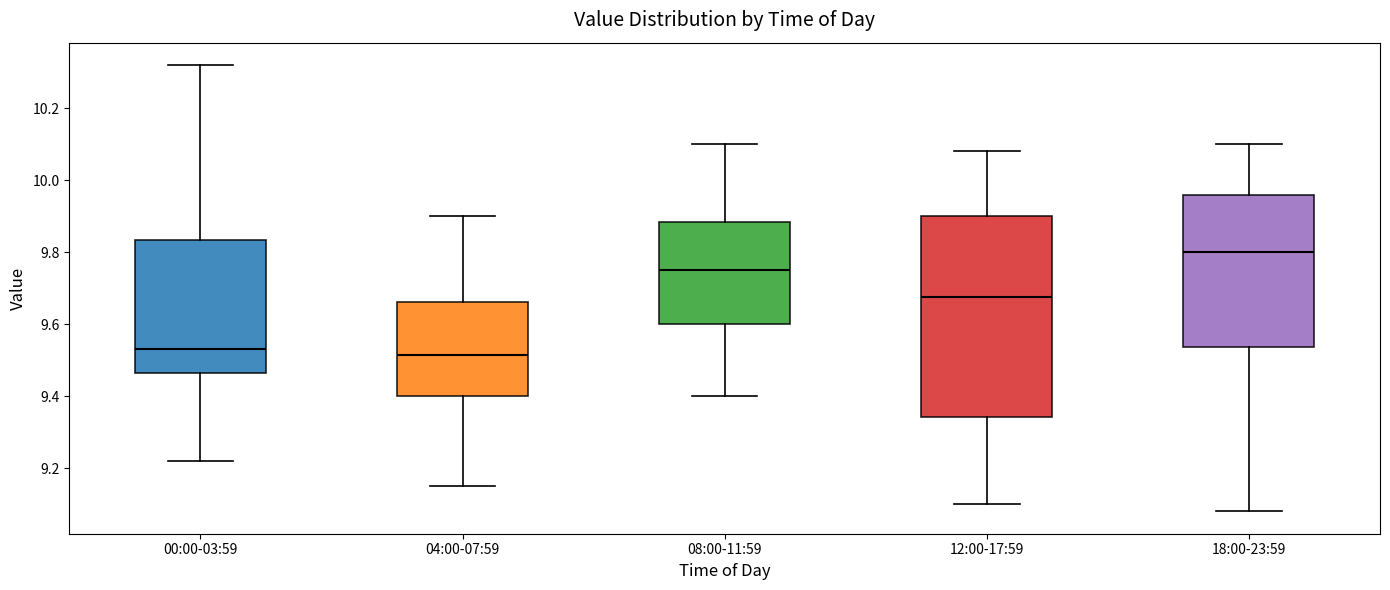

Reading left to right, transcribe this box plot: for each box, give where its median line is, the range the box spans, and where its two whiskers end, as read against the y-axis. The values are not printed on the chart, so give them approximately, as read against the axis.

00:00-03:59: median 9.54, box 9.46 to 9.84, whiskers 9.22 to 10.32
04:00-07:59: median 9.52, box 9.40 to 9.66, whiskers 9.16 to 9.90
08:00-11:59: median 9.76, box 9.60 to 9.88, whiskers 9.40 to 10.10
12:00-17:59: median 9.68, box 9.34 to 9.90, whiskers 9.10 to 10.08
18:00-23:59: median 9.80, box 9.54 to 9.96, whiskers 9.08 to 10.10